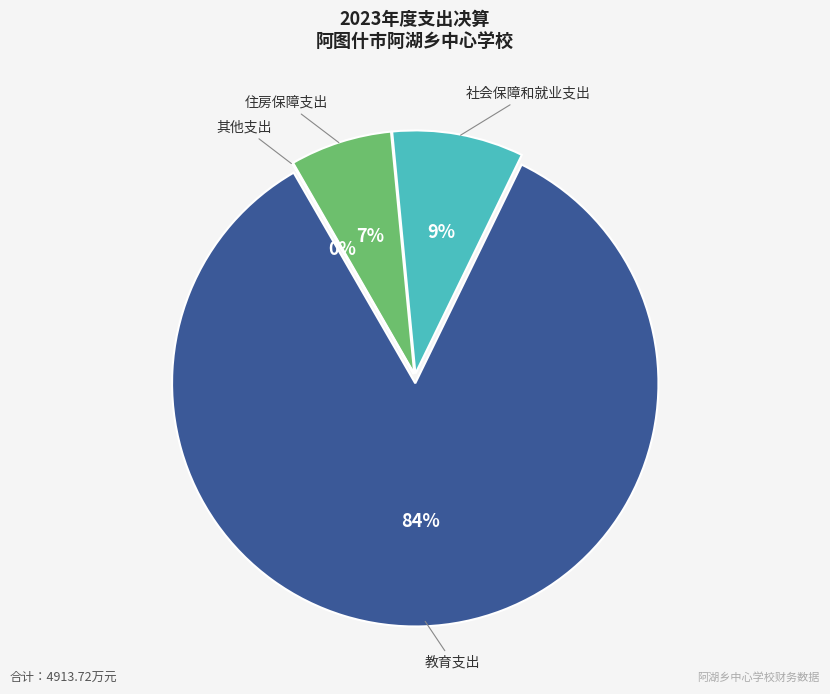

To the nearest percent, what is the combined percentage of 教育支出 and 其他支出?

84%